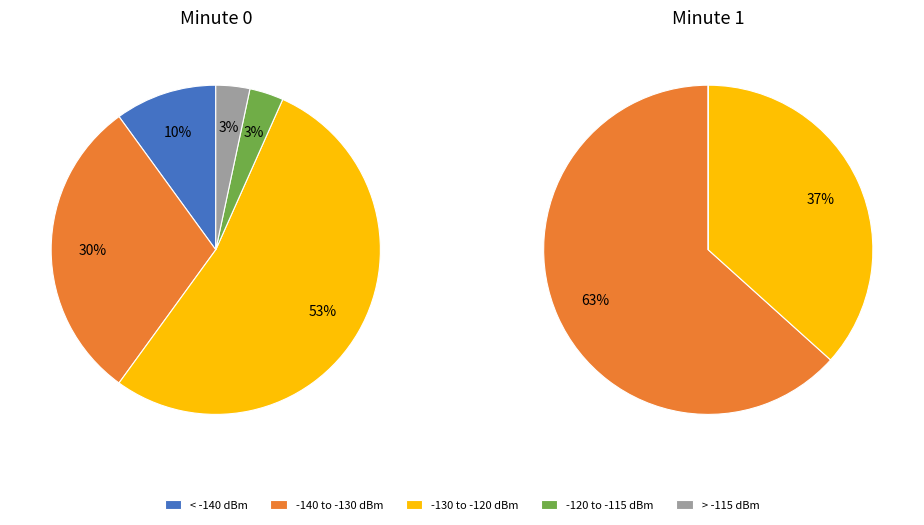

The 22 slice represents 1% of the pie. True or false?

False